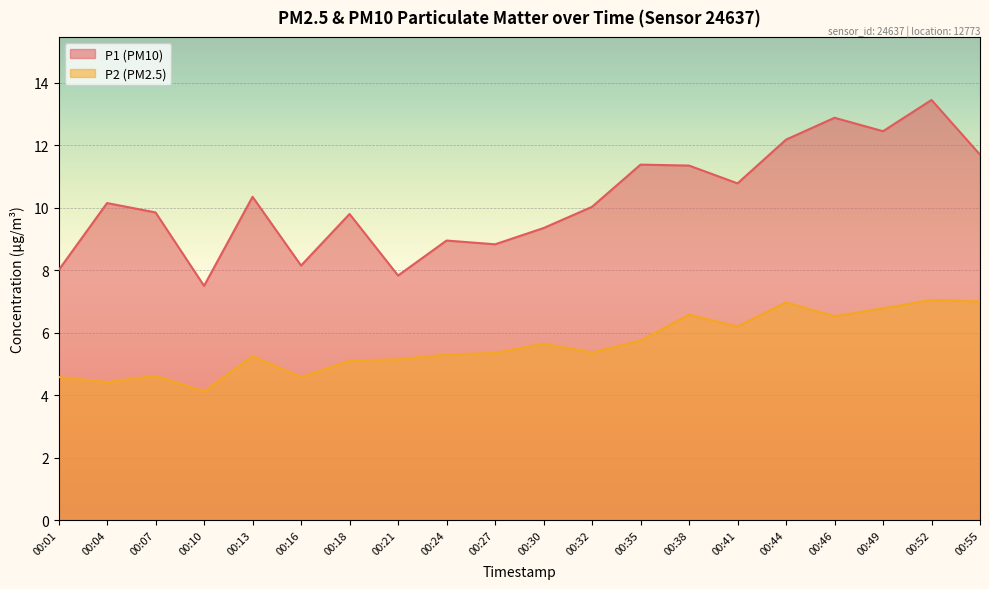

Rank the series at 00:49 from lowest to highest value.

P2, P1